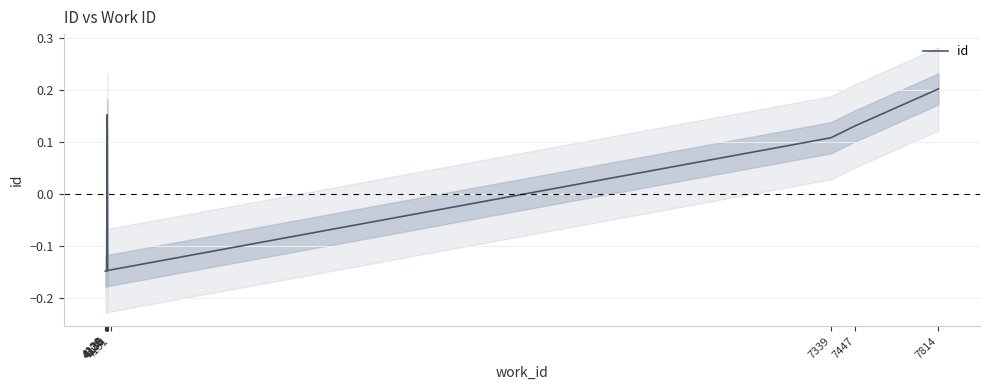

How many negative values are there?

5